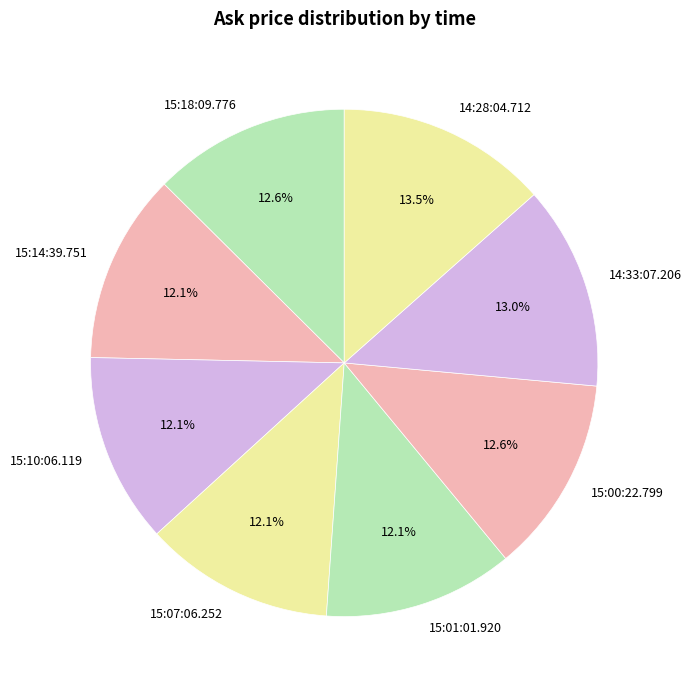

Does 14:33:07.206 represent more than half of the total?

No